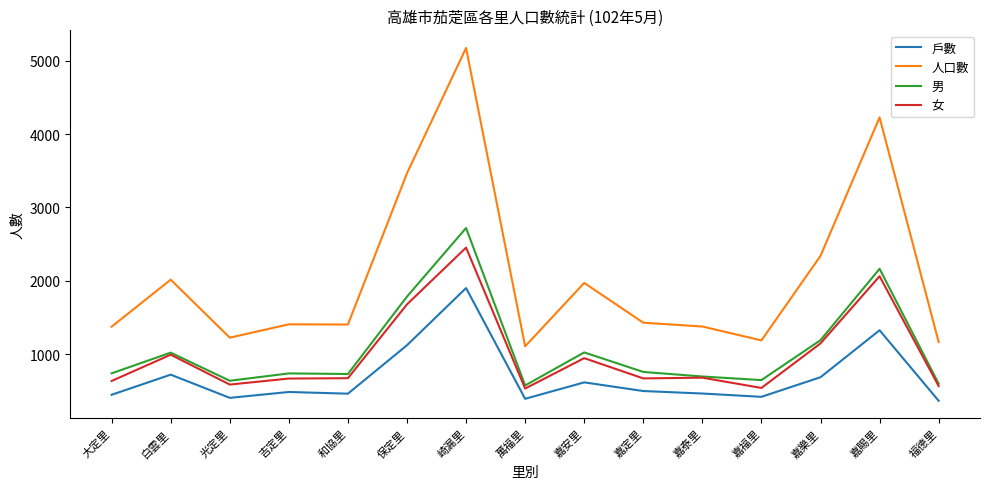

What position from the left is 嘉福里?

12